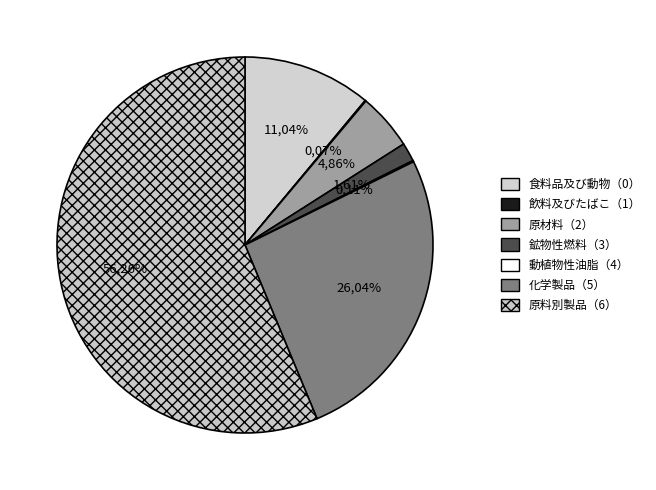

To the nearest percent, what is the difference between the largest and smallest slice percentages?

56%